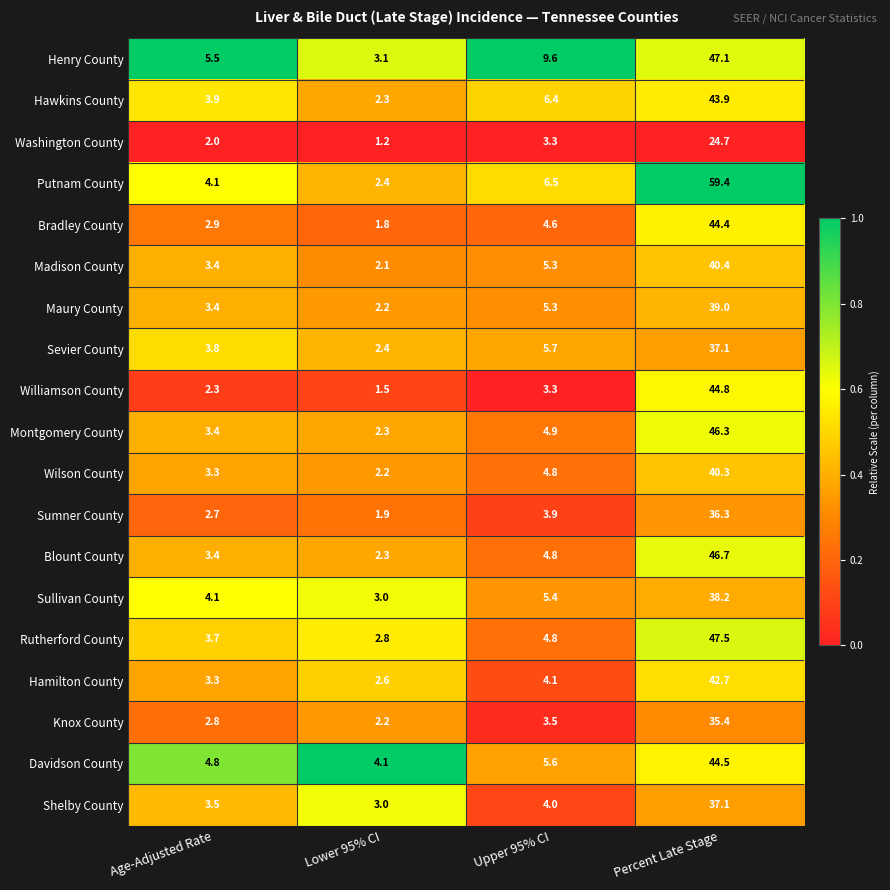

Is the value of Putnam County at Age-Adjusted Rate greater than the value of Sevier County at Percent Late Stage?

No